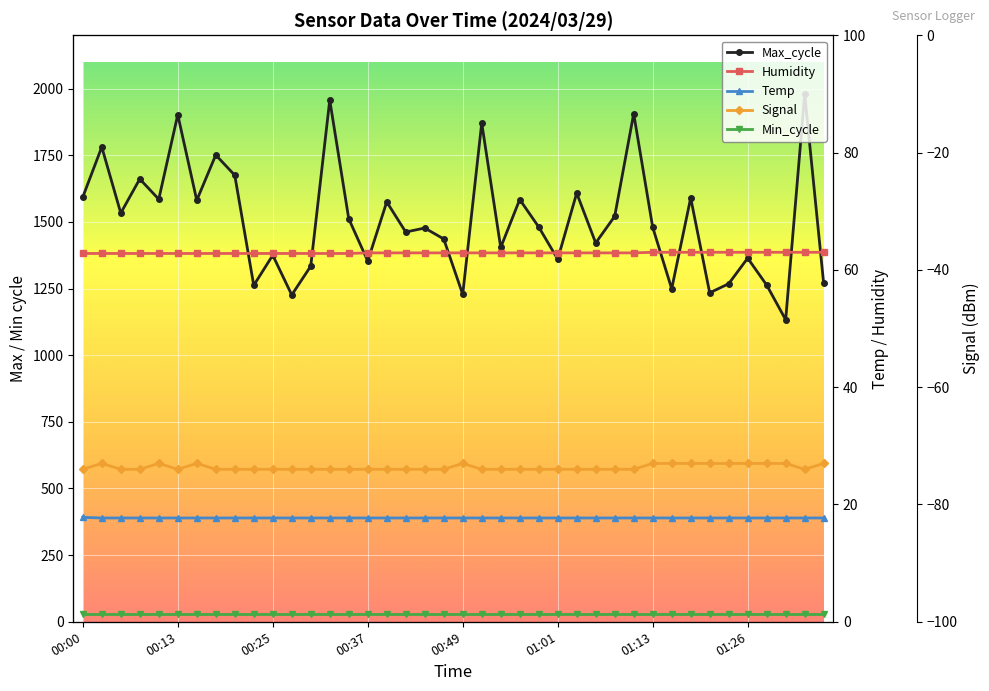

Which series has the largest total across all categories?

Max_cycle